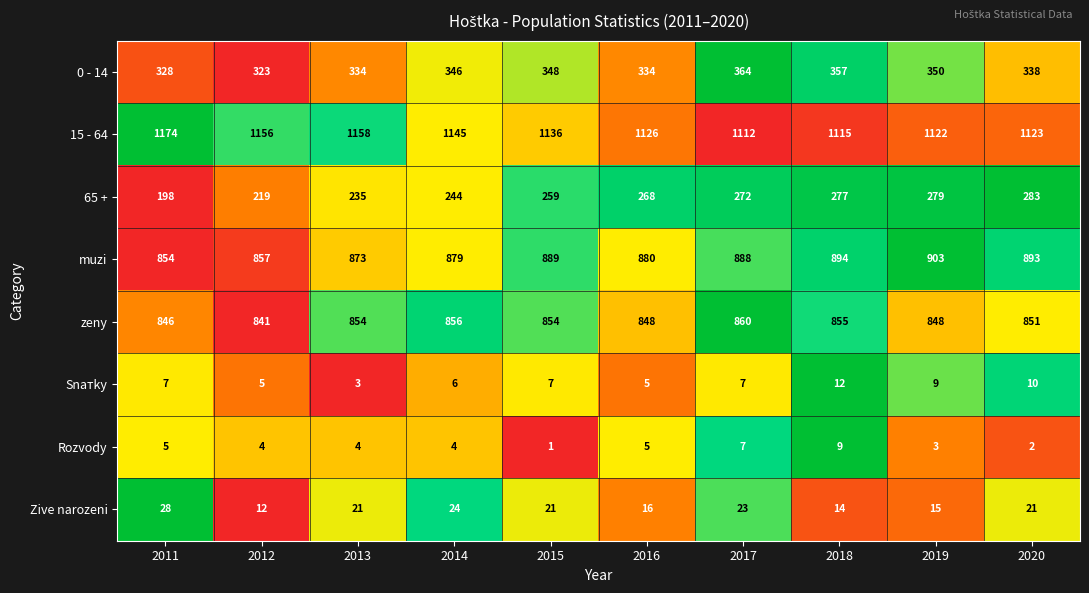

Which series has the largest total across all categories?

15 - 64